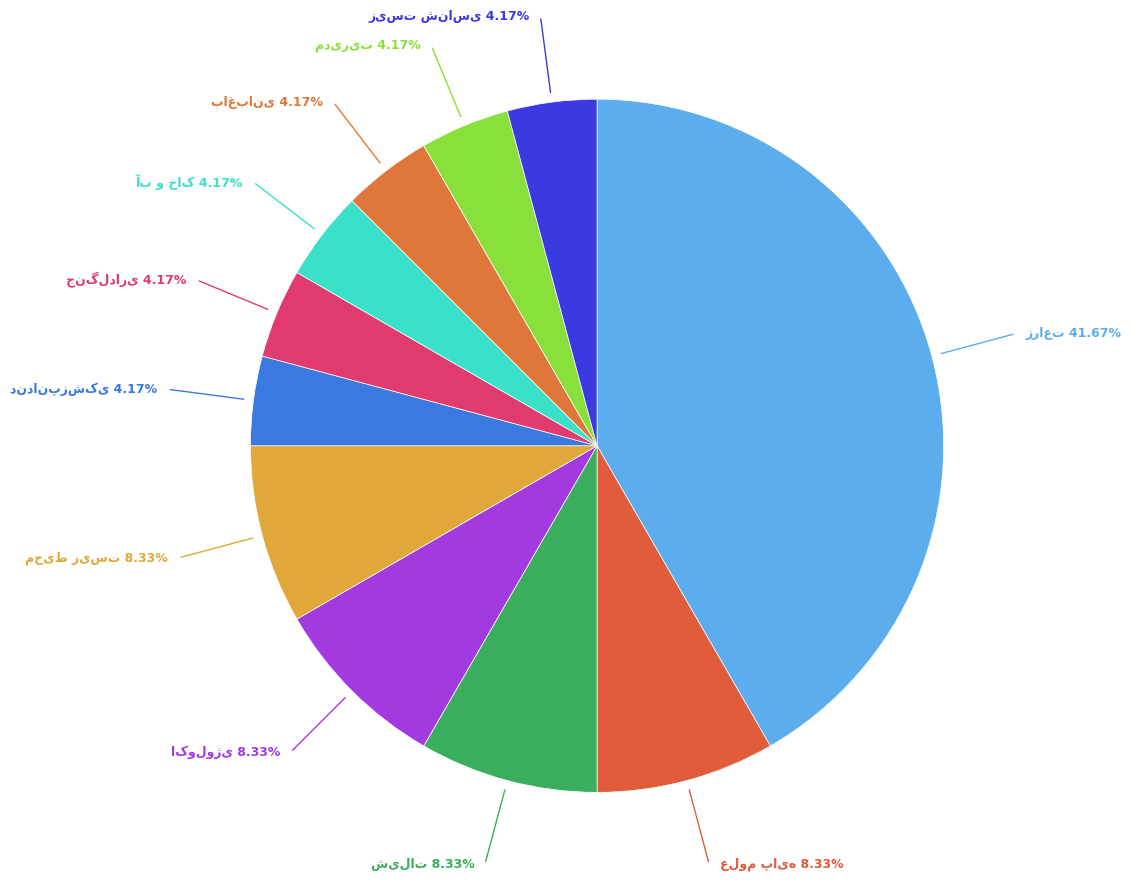

Does any single category account for the majority?

No